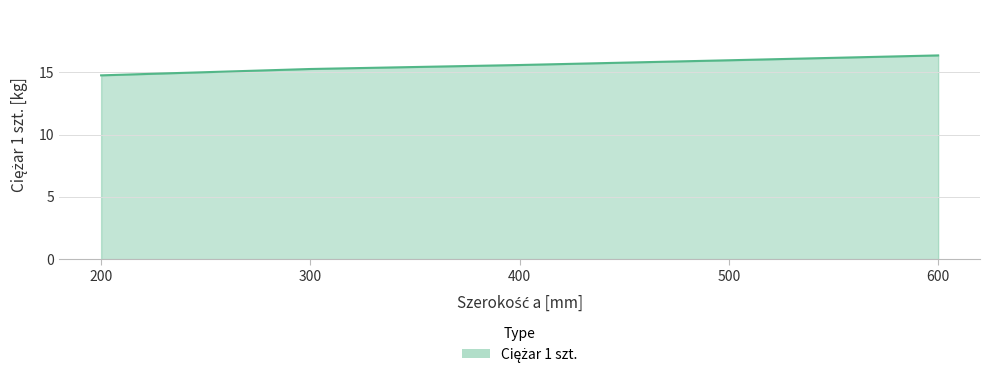

What is the maximum value shown in the chart?

16.4